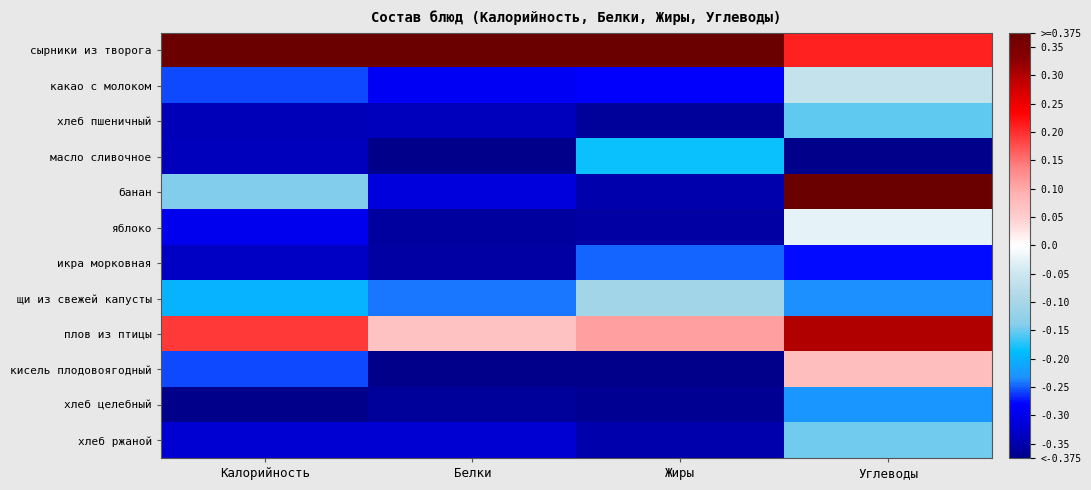

How many distinct data groups are displayed?

12